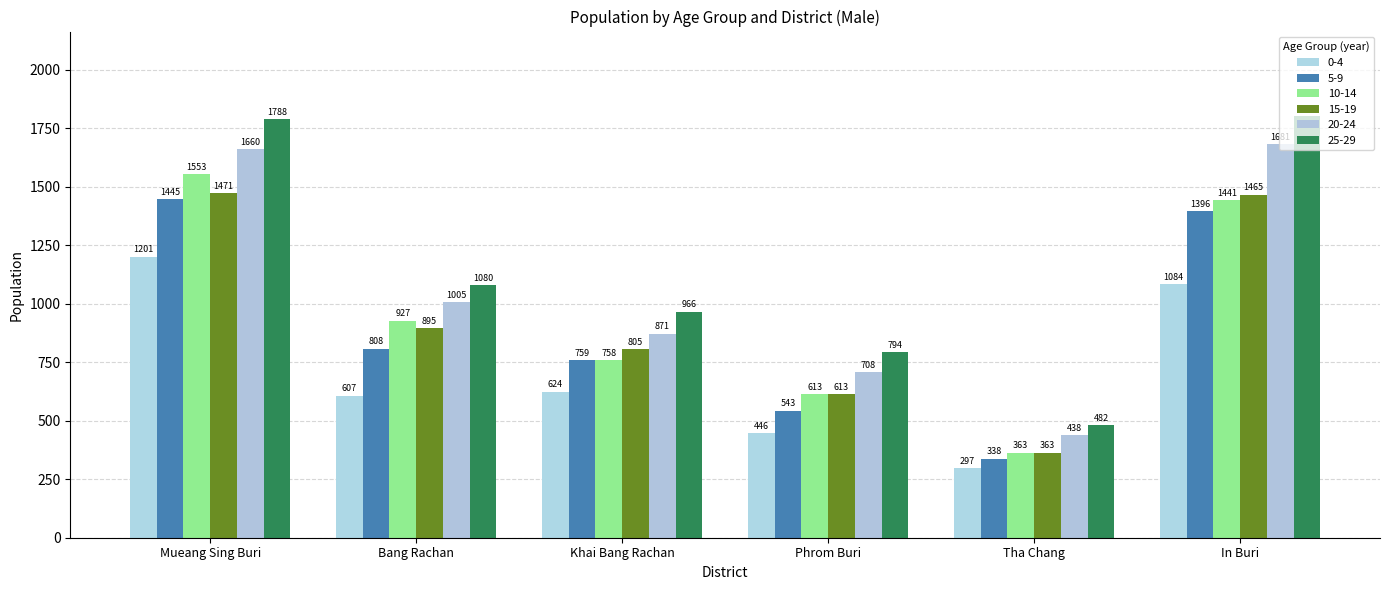

Is it true that 0-4 equals 631 at Phrom Buri?

False